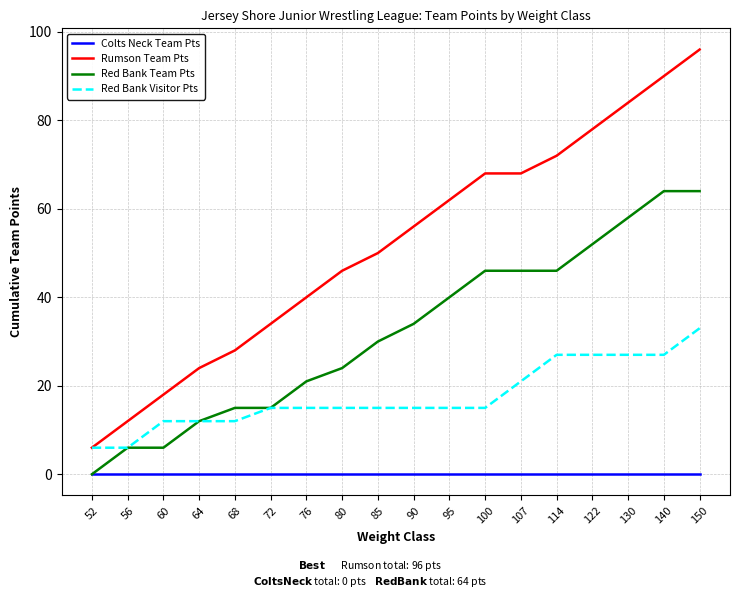

Rank the series by their maximum value, from highest to lowest.

Rumson Team Pts, Red Bank Team Pts, Red Bank Visitor Pts, Colts Neck Team Pts